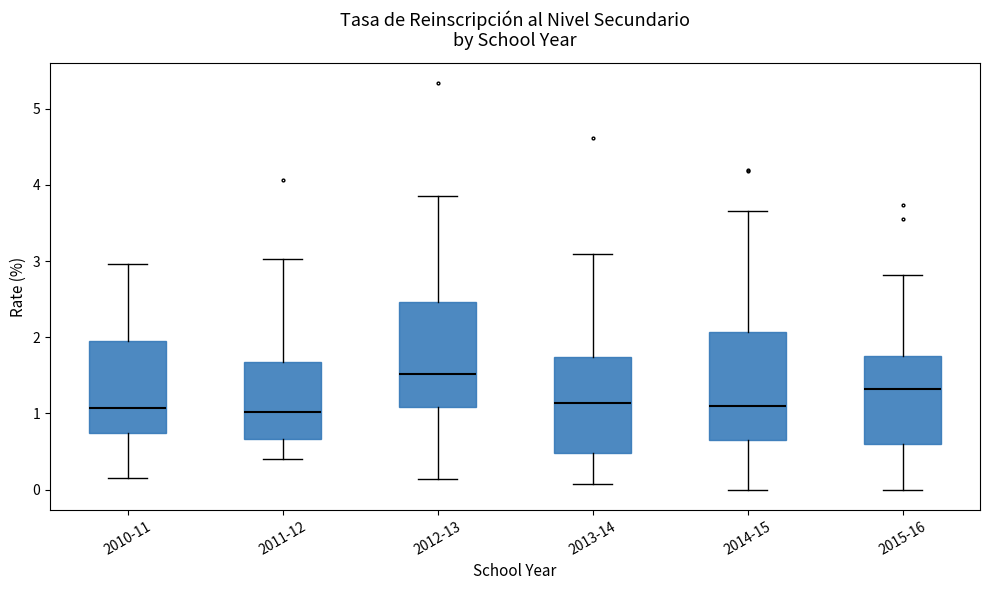

Reading left to right, read every box against the y-axis: the position of its median line, the range the box covers, and the ends of its whiskers. The values are not printed on the chart, so give them approximately, as read against the axis.

2010-11: median 1.1, box 0.7 to 1.9, whiskers 0.2 to 3.0
2011-12: median 1.0, box 0.7 to 1.7, whiskers 0.4 to 3.0
2012-13: median 1.5, box 1.1 to 2.5, whiskers 0.1 to 3.9
2013-14: median 1.1, box 0.5 to 1.7, whiskers 0.1 to 3.1
2014-15: median 1.1, box 0.7 to 2.1, whiskers 0.0 to 3.7
2015-16: median 1.3, box 0.6 to 1.8, whiskers 0.0 to 2.8